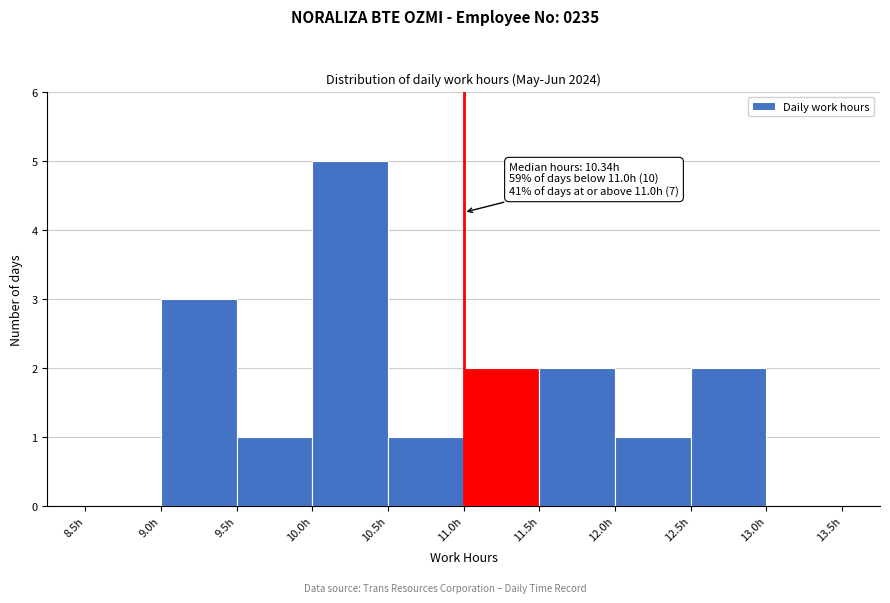

Which range on the x-axis has the tallest bar?

10.0 to 10.5